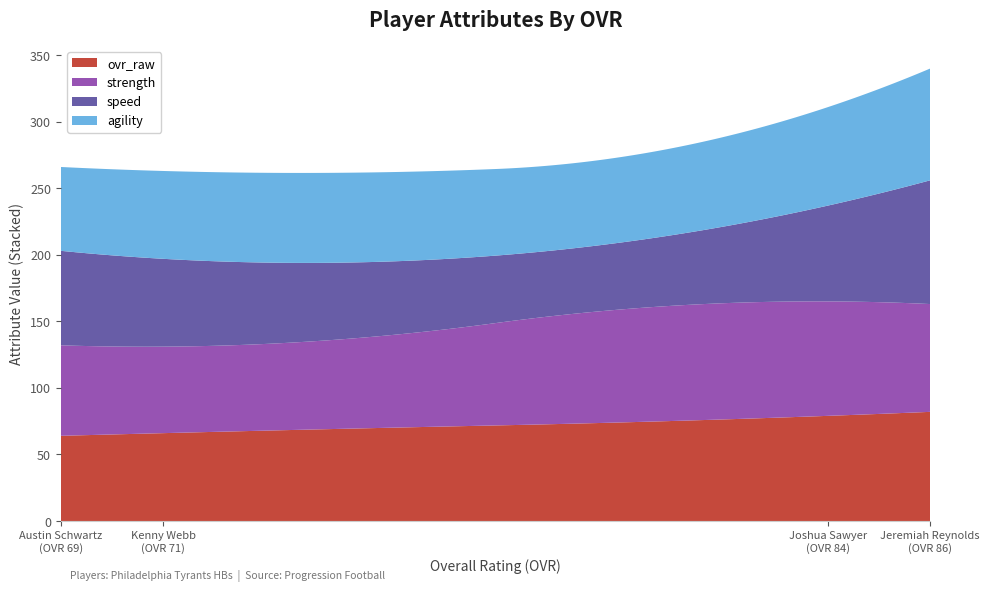

What is the maximum value for ovr_raw?

82.0